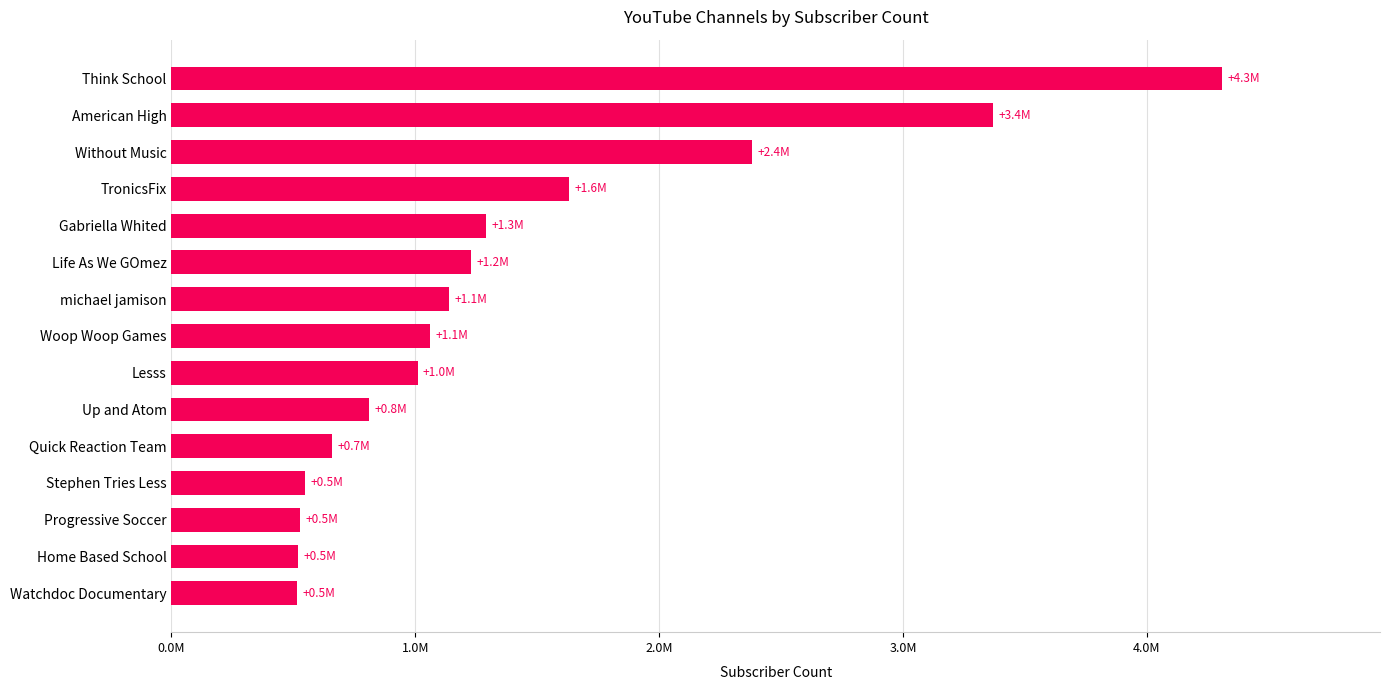

Does the chart contain any negative values?

No